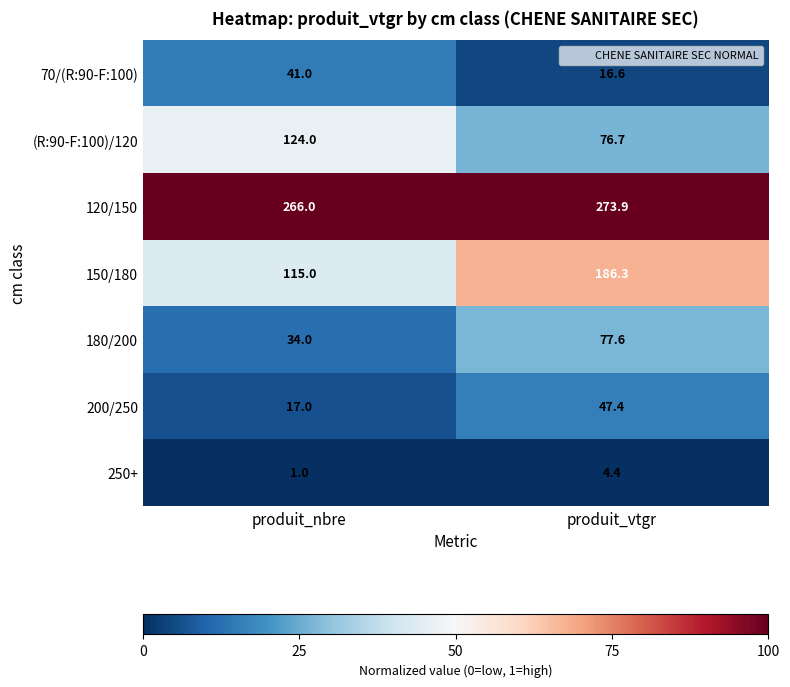

What is the sum of all (R:90-F:100)/120 values?

200.7